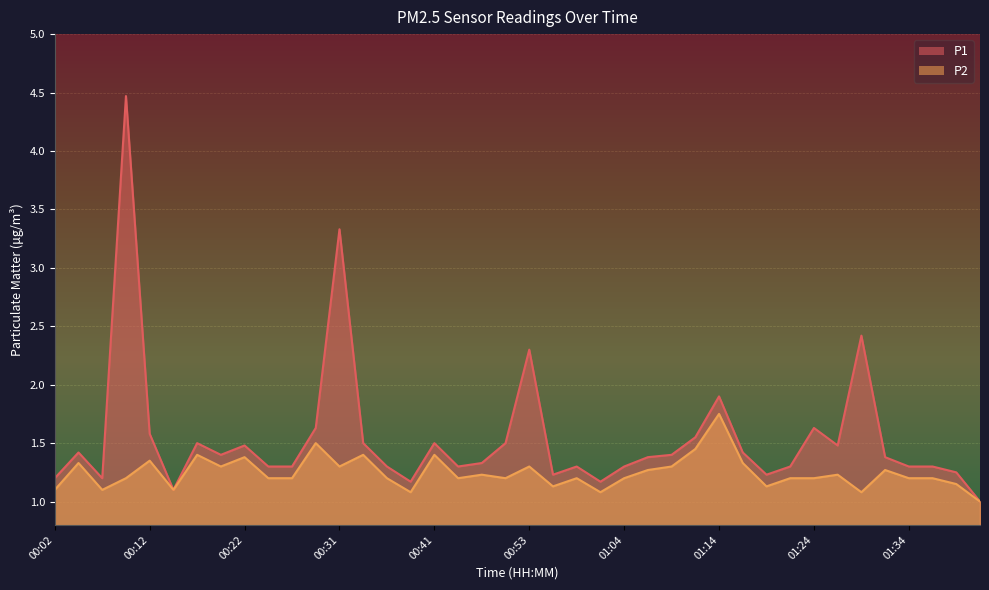

Where is the first local minimum for P1?

00:07